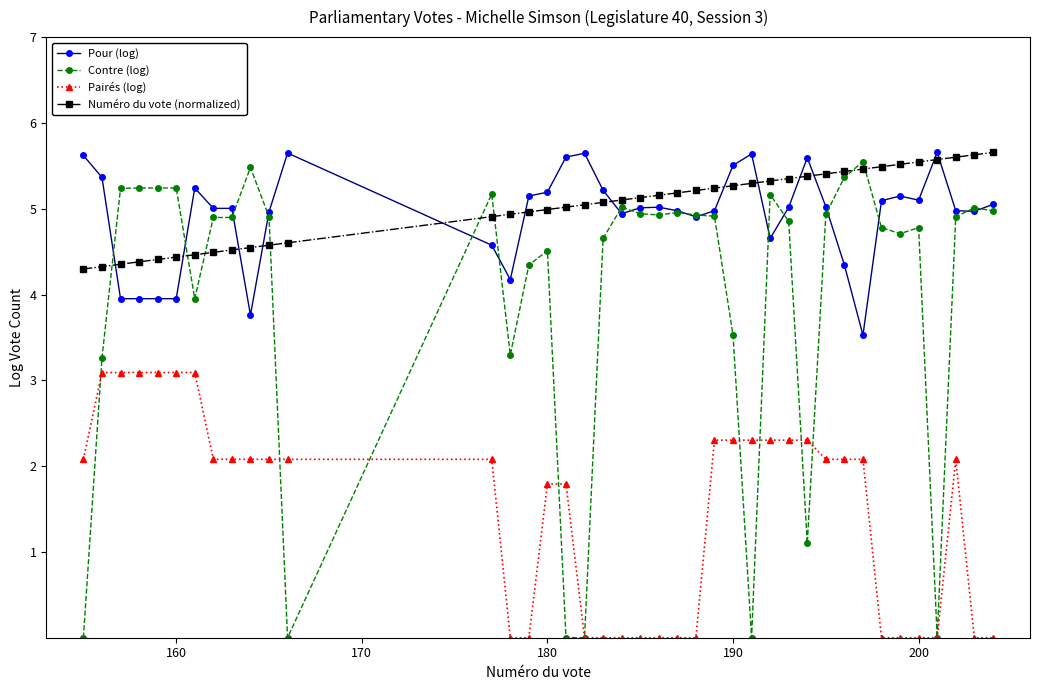

True or false: Pour (log) and Pairés (log) cross at least once.

False